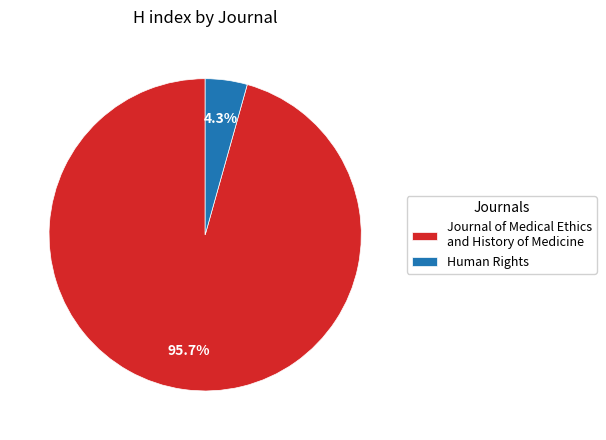

To the nearest percent, what is the difference between the Human Rights and Journal of Medical Ethics and History of Medicine slice percentages?

91%